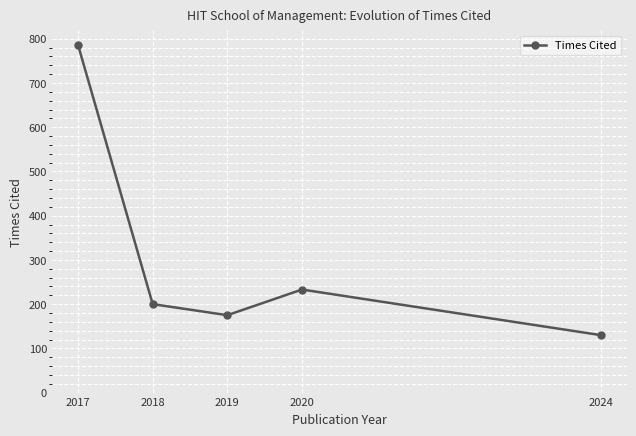

True or false: the data shows 51 at 2018.

False